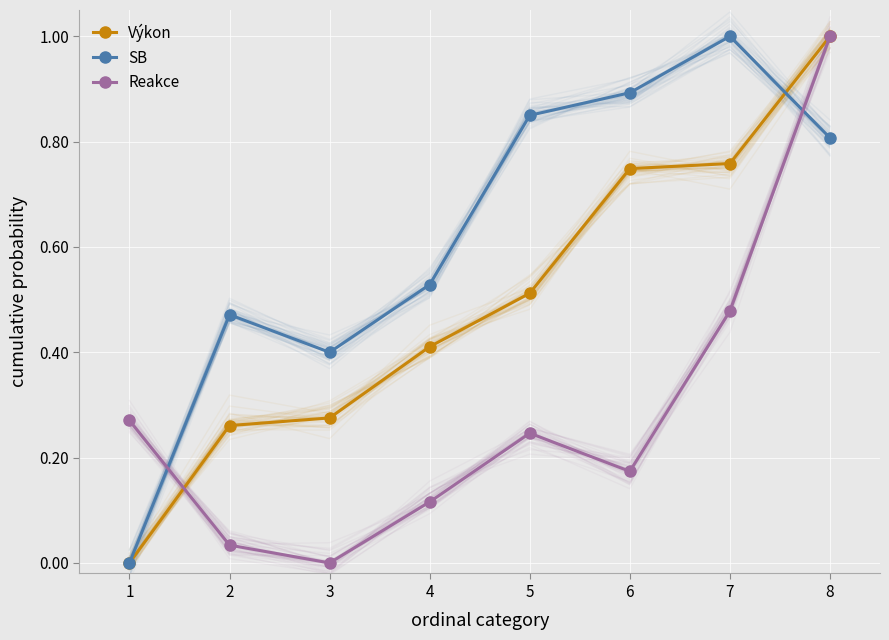

What is the value of the Reakce point at the 7th from the left?

0.5